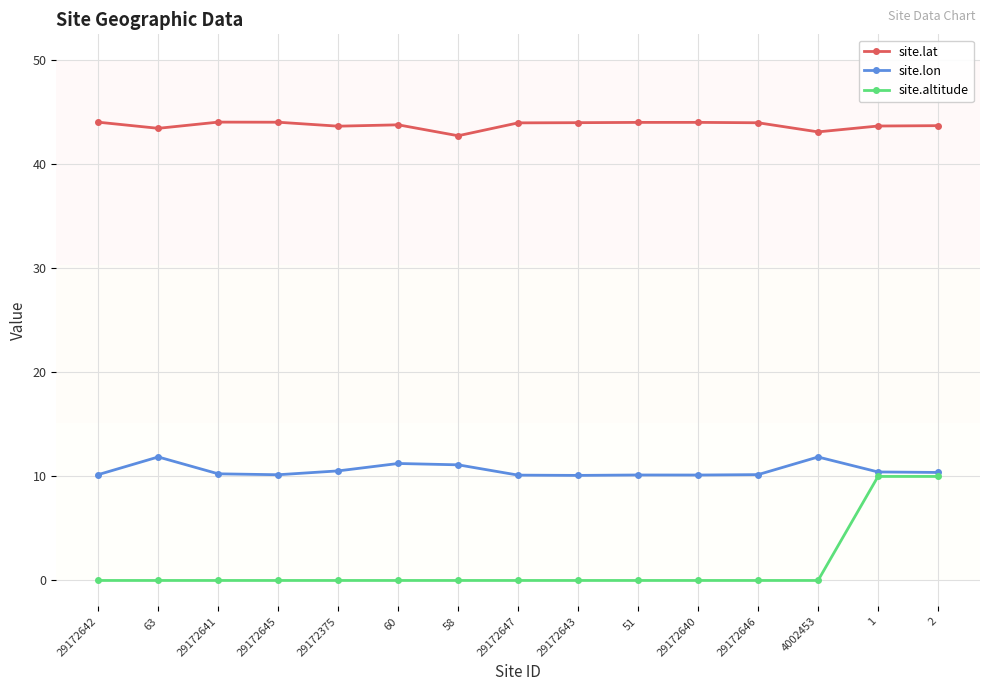

What is the label of the 15th point from the right?

29172642